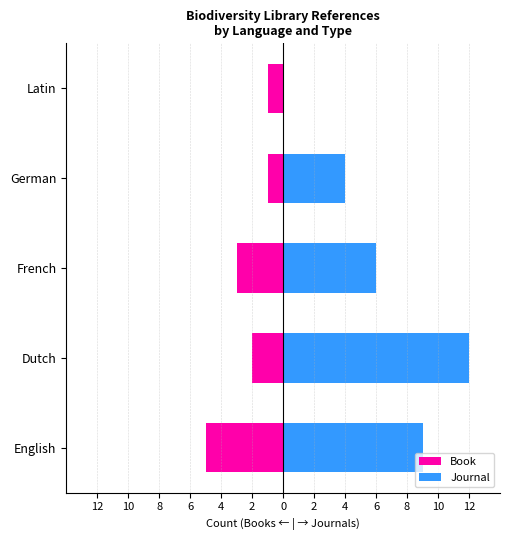

List the series in order of their peak value, highest first.

Journal, Book